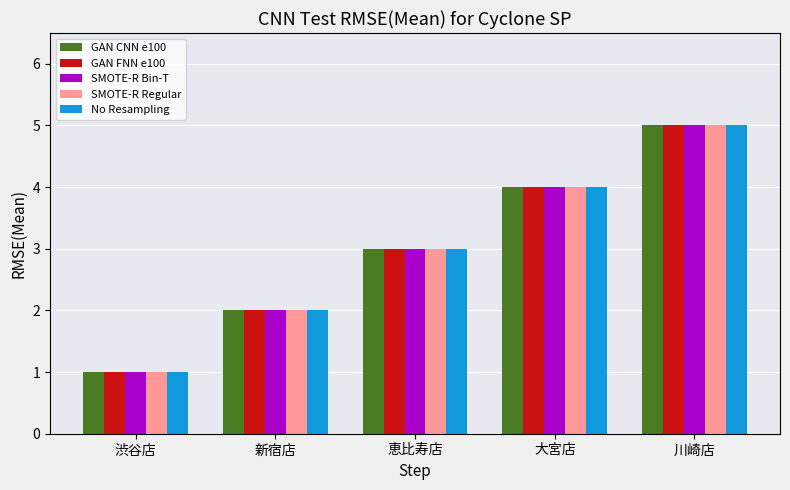

Are the bars horizontal?

No